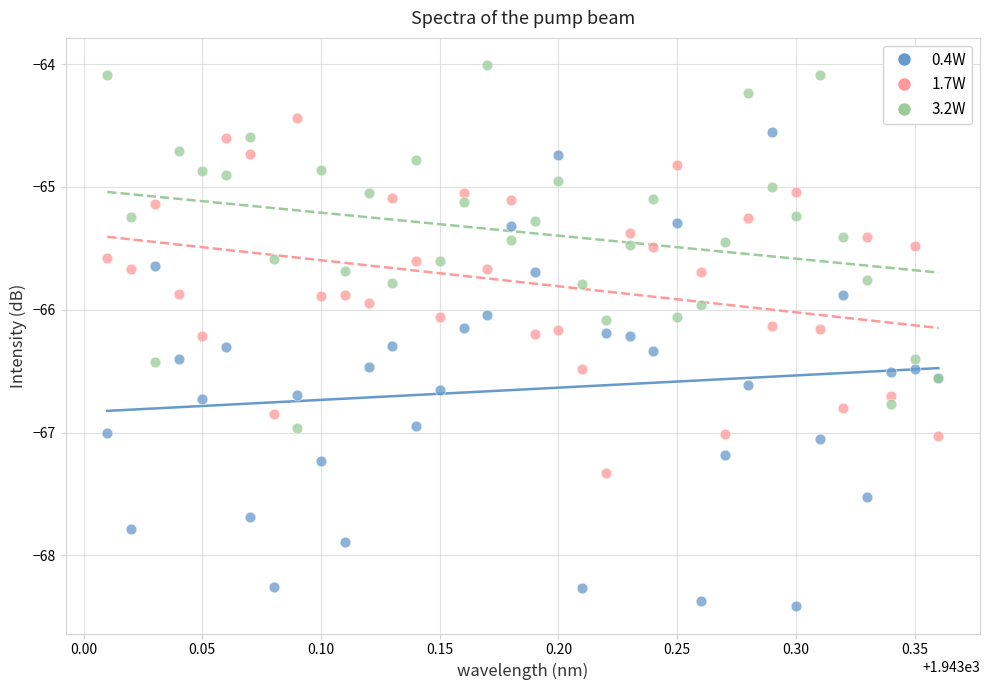

What is the X range (max minus min) for the scatter plot?

0.3